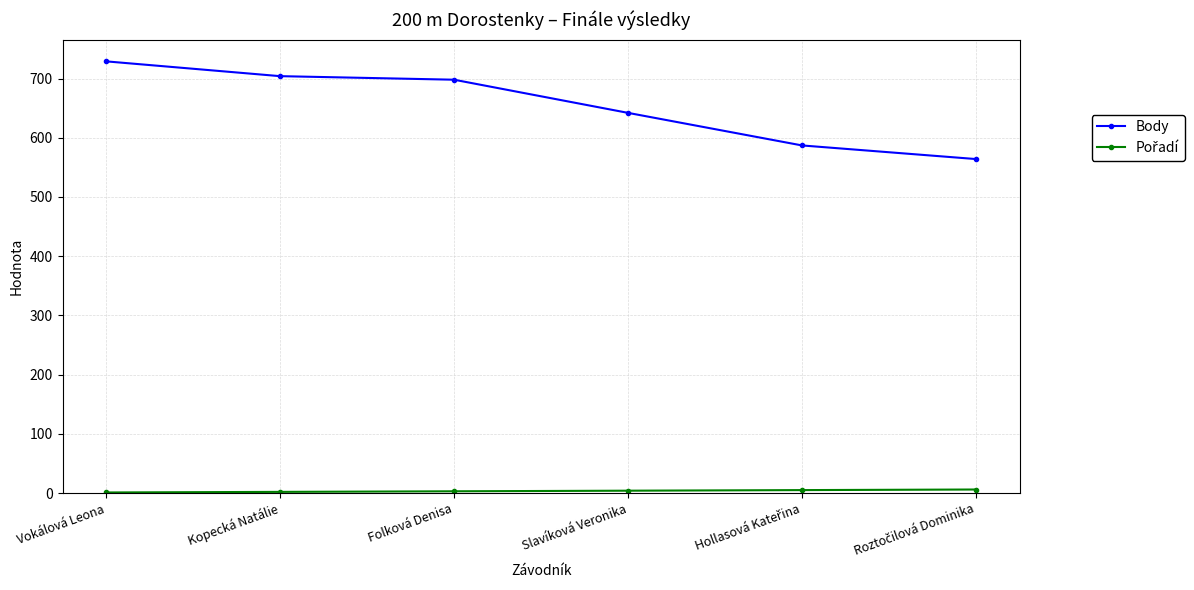

How many data points does each series have?

6